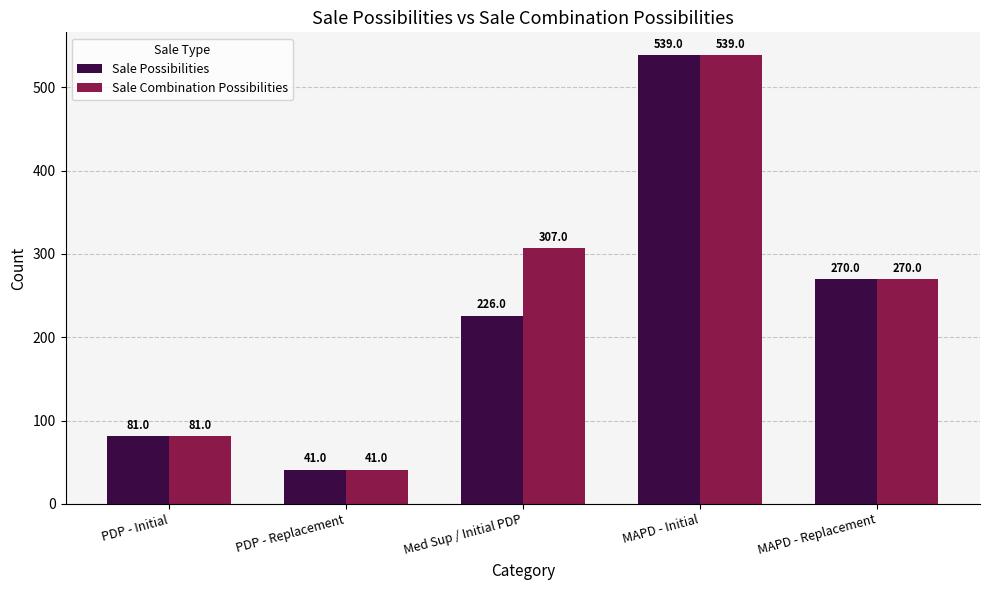

The Sale Possibilities series shows 296 at MAPD - Initial. True or false?

False